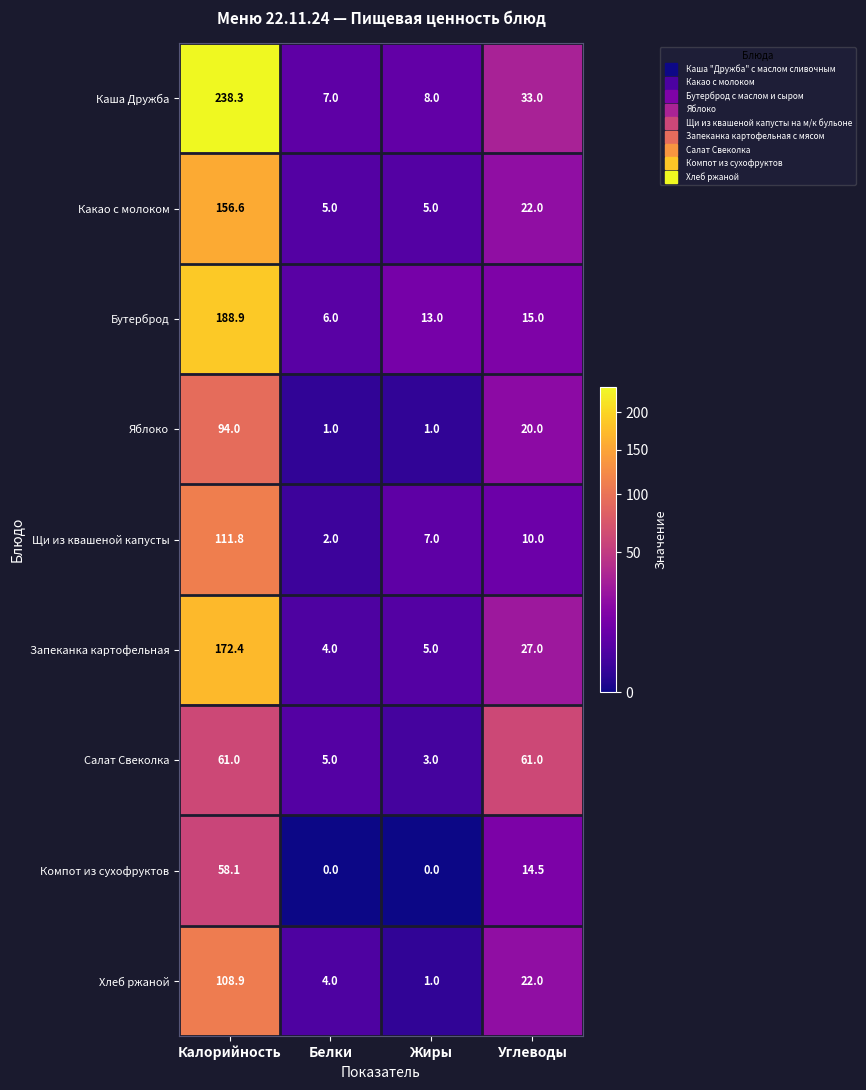

Between Белки and Углеводы, which series saw the biggest shift?

Салат Свеколка